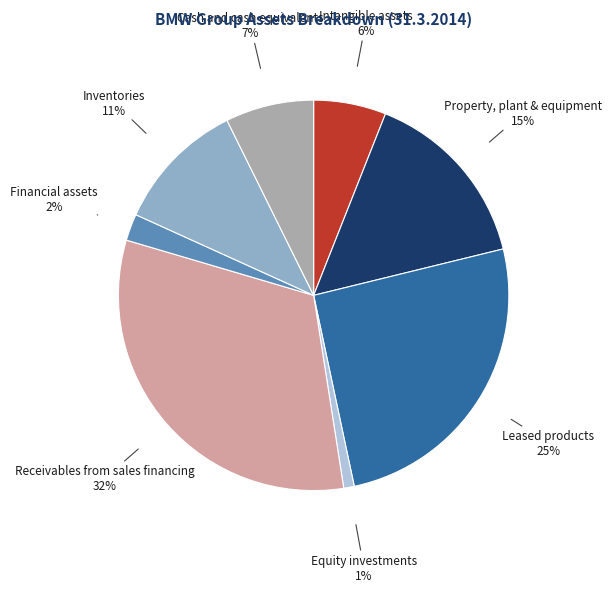

True or false: Intangible assets accounts for 16% of the total.

False